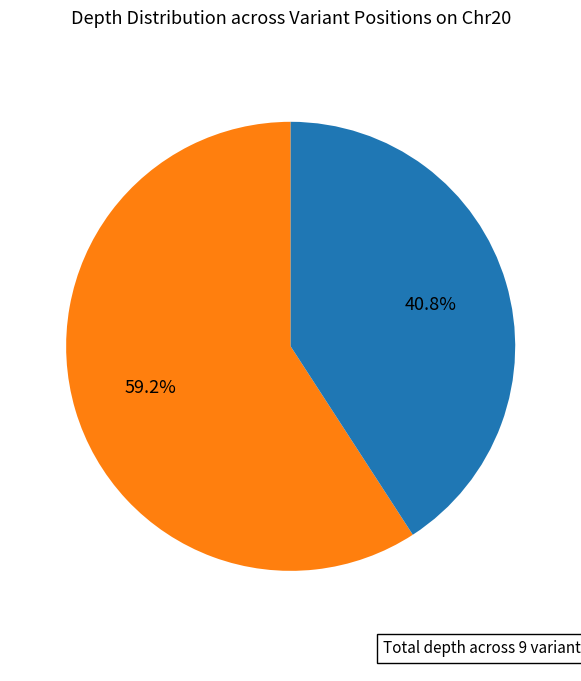

Does any single category account for the majority?

Yes